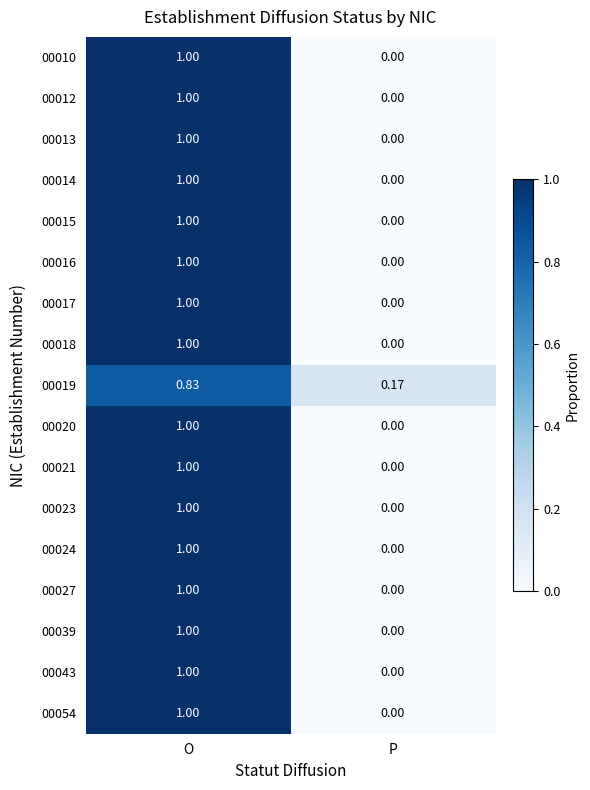

At which label does 00017 reach its peak?

O